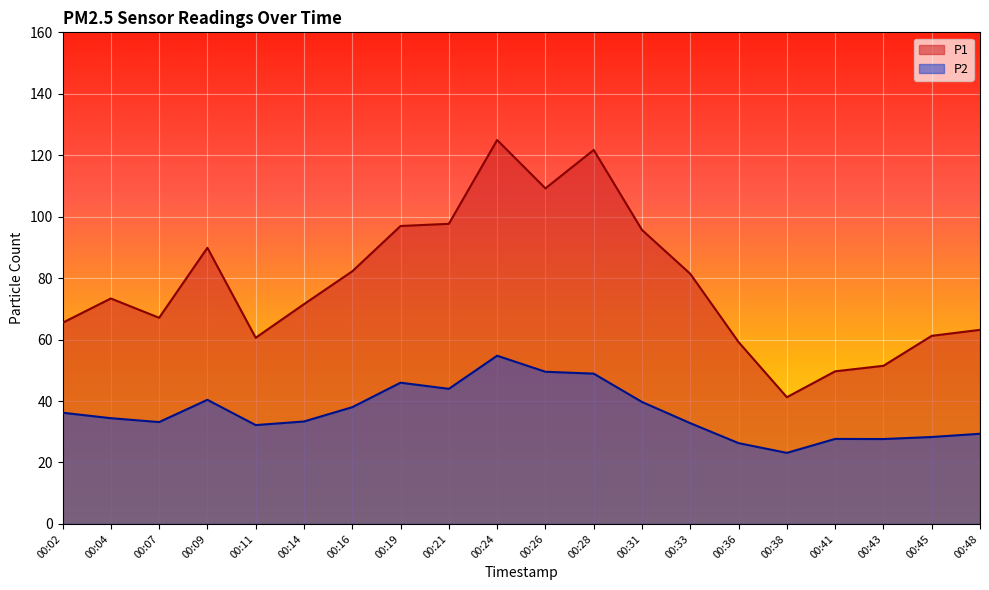

At how many categories does at least one series exceed 75?

9